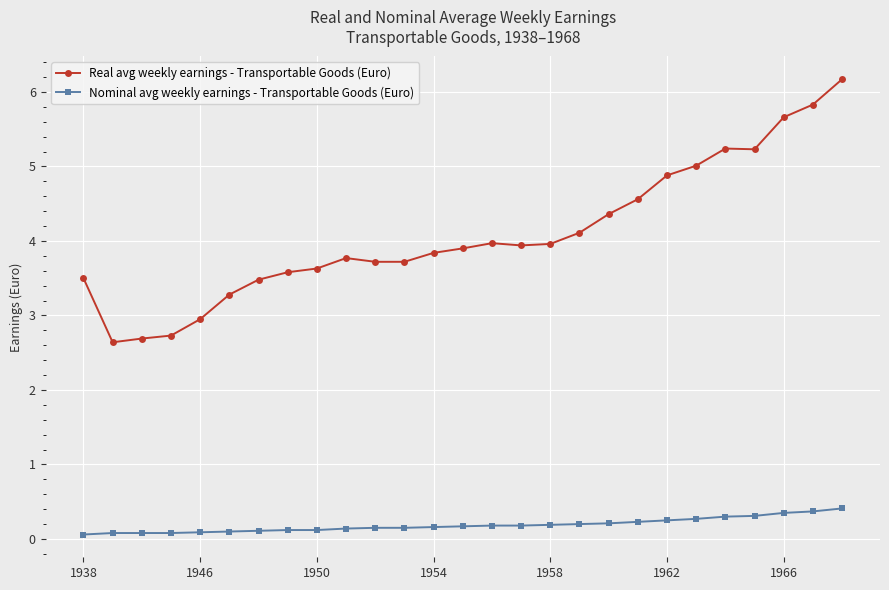

What is the greatest value displayed?

6.2